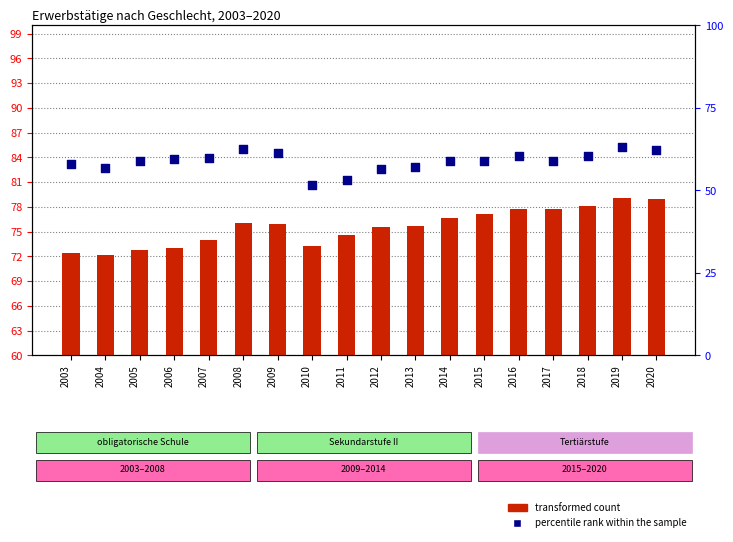

Which series reaches the minimum Y coordinate?

percentile rank within the sample